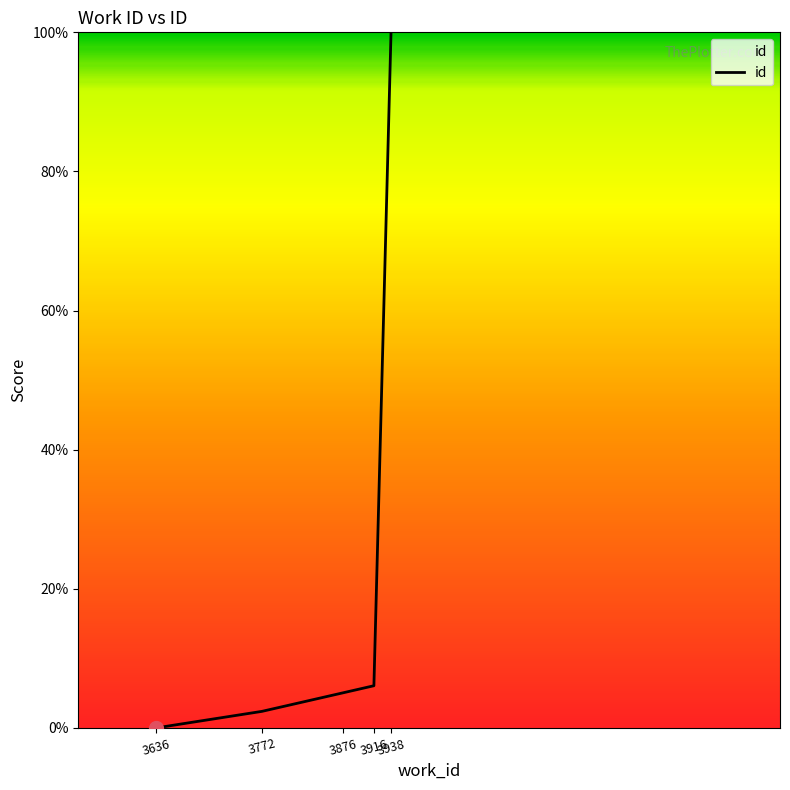

What is the average value?

22.7